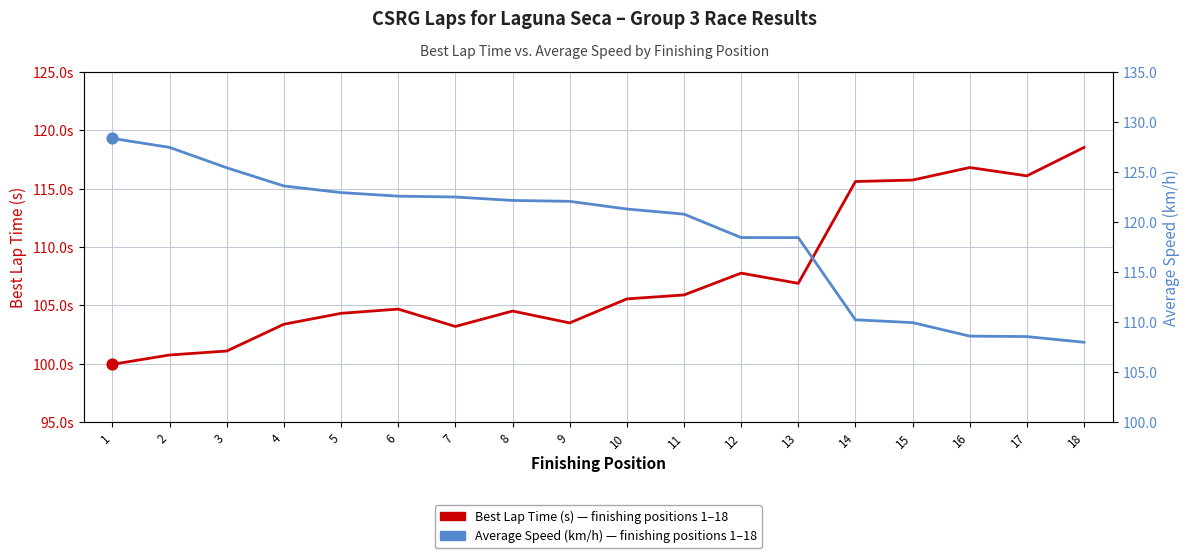

Which series has the largest total across all categories?

Average Speed (km/h)